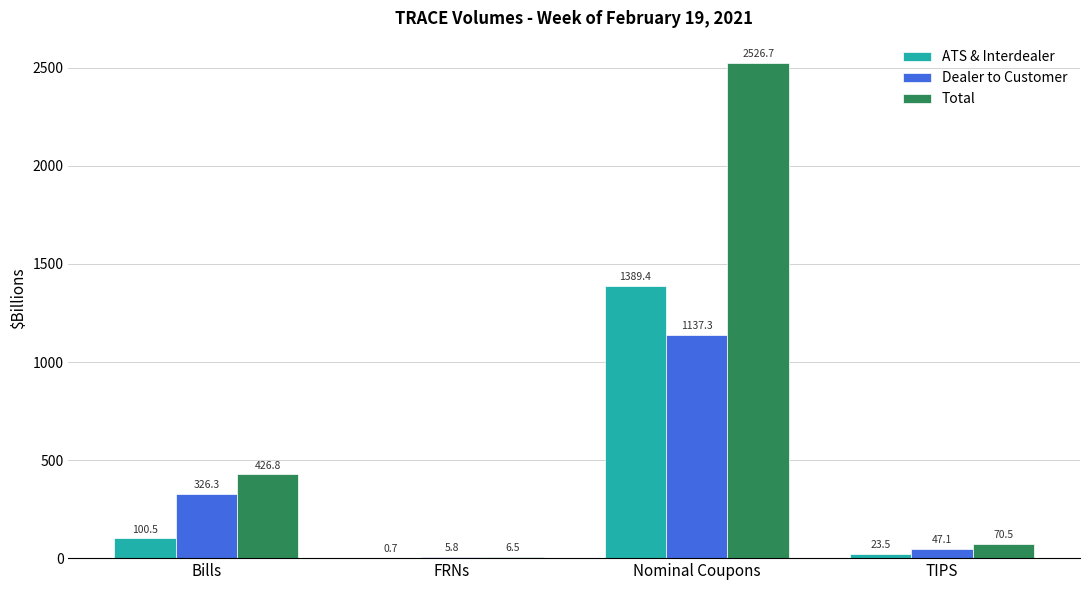

Is the value of ATS & Interdealer at TIPS greater than the value of Total at FRNs?

Yes